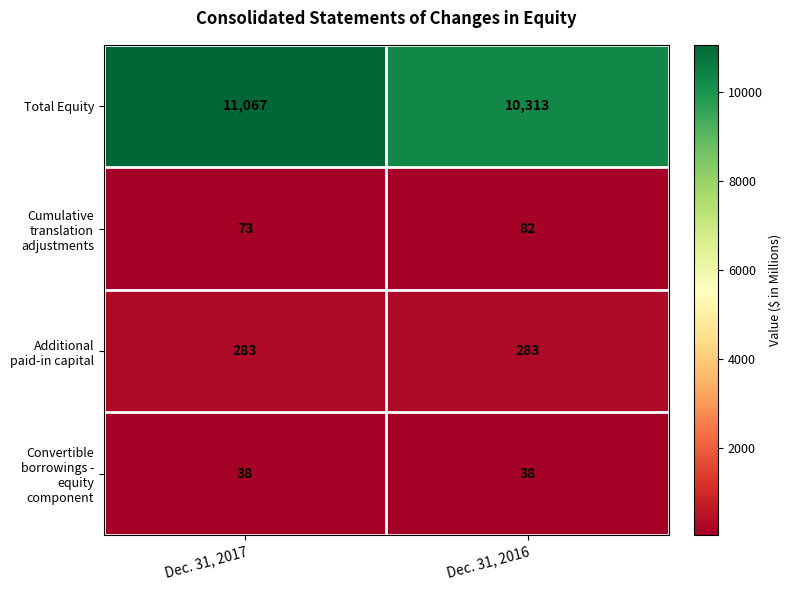

Which series has the largest range (max minus min)?

Total Equity